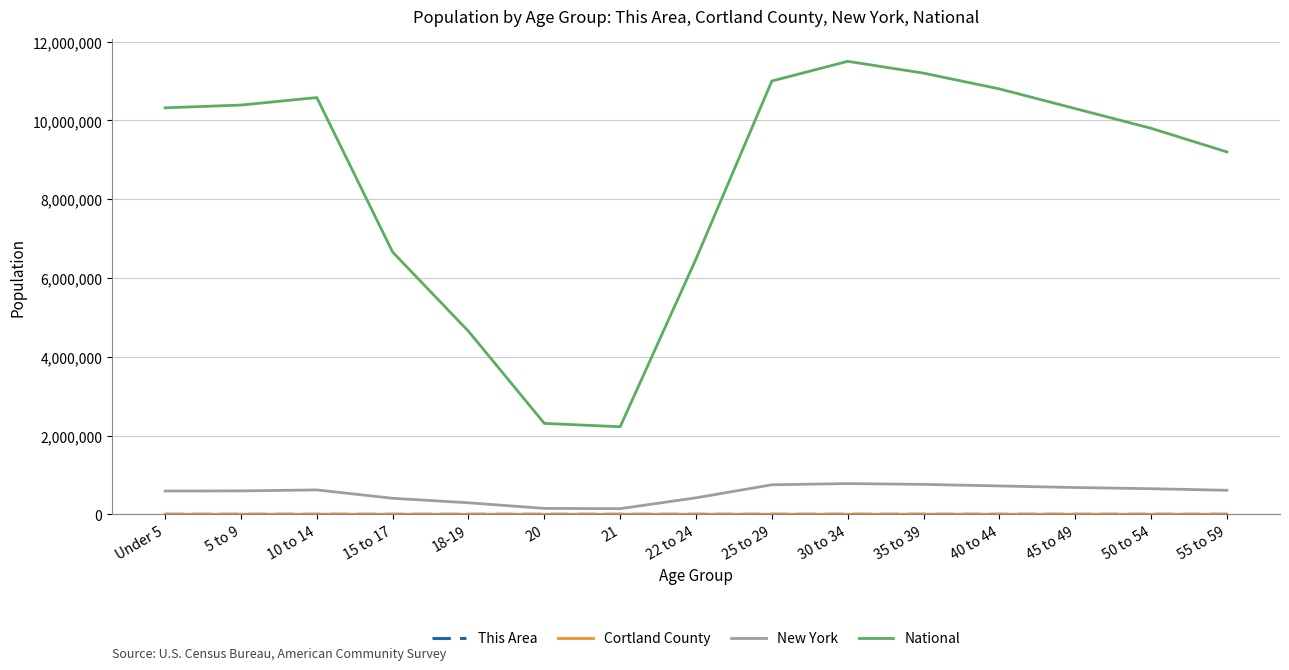

The value of National at 20 is 2308319. True or false?

True